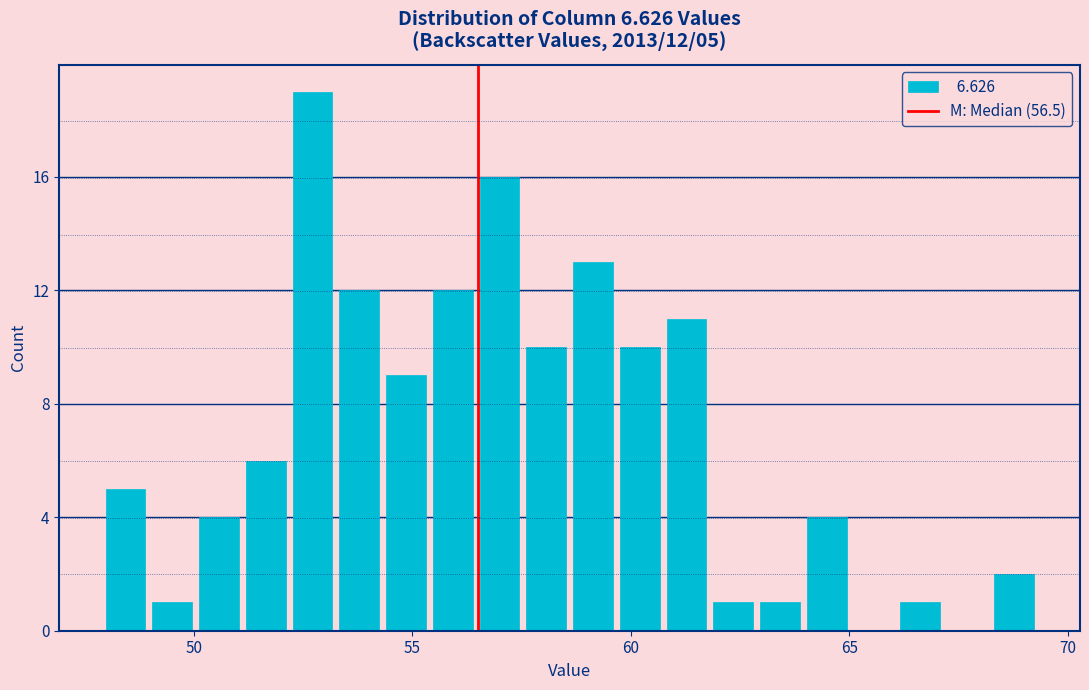

Around what value on the x-axis is the tallest bar? Give the approximate position of its centre, as read against the axis.

52.5